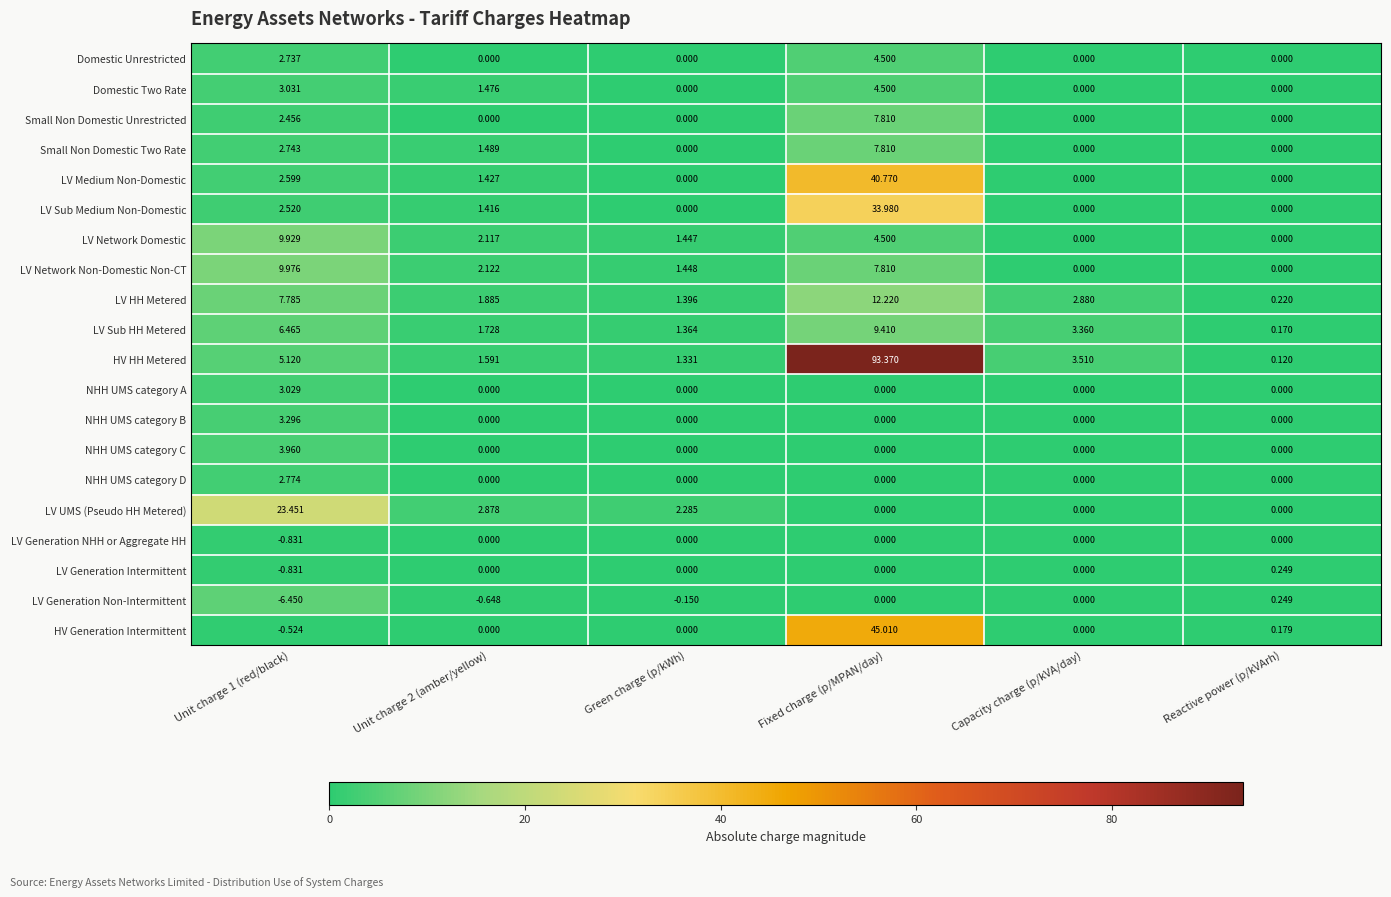

Which series has the largest total across all categories?

HV HH Metered